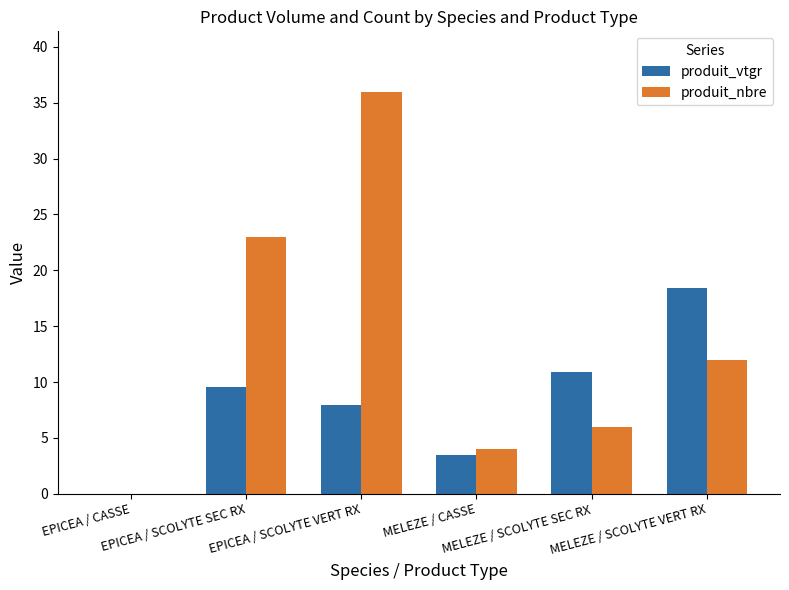

Are the bars horizontal?

No